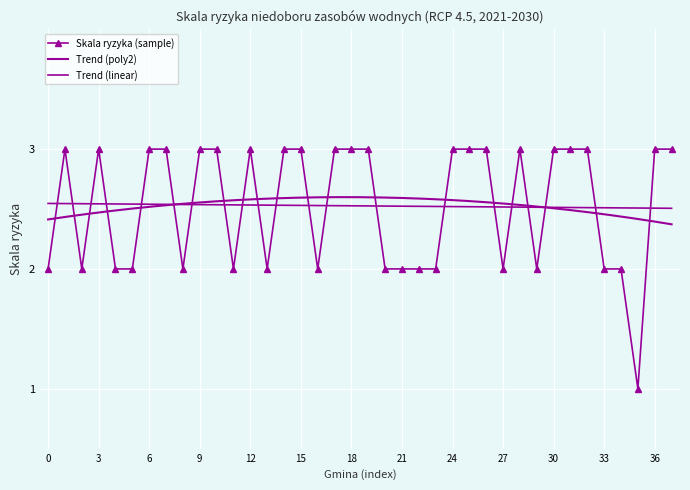

What is the maximum value for Skala ryzyka (sample)?

3